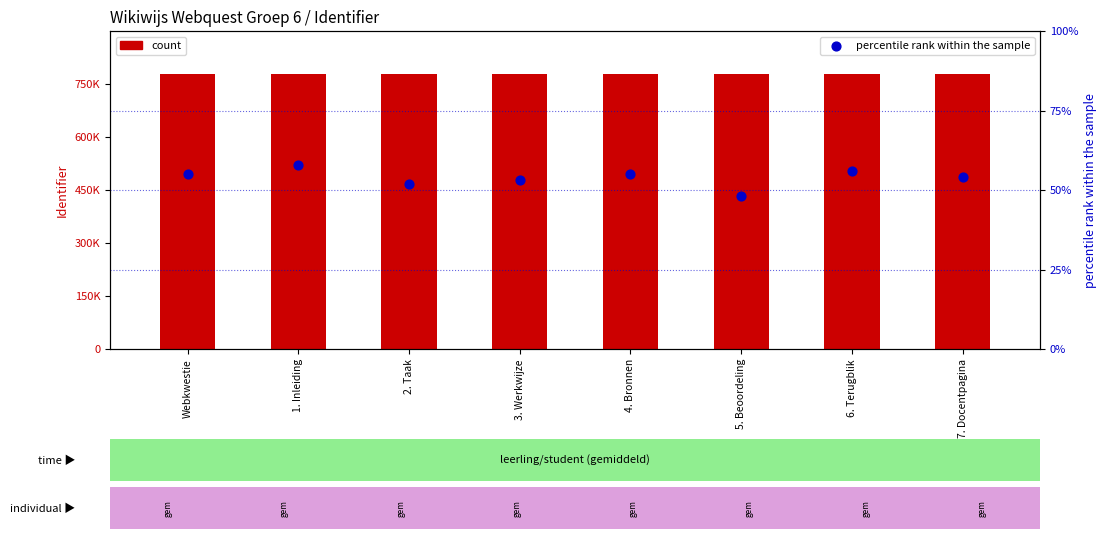

At how many categories does at least one series exceed 554616?

8